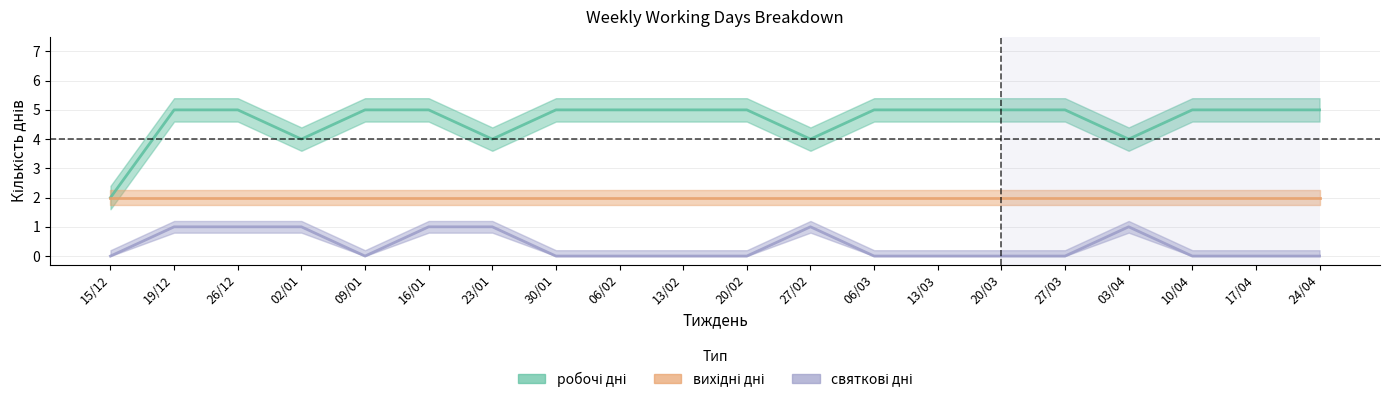

Does the chart have visible grid lines?

Yes